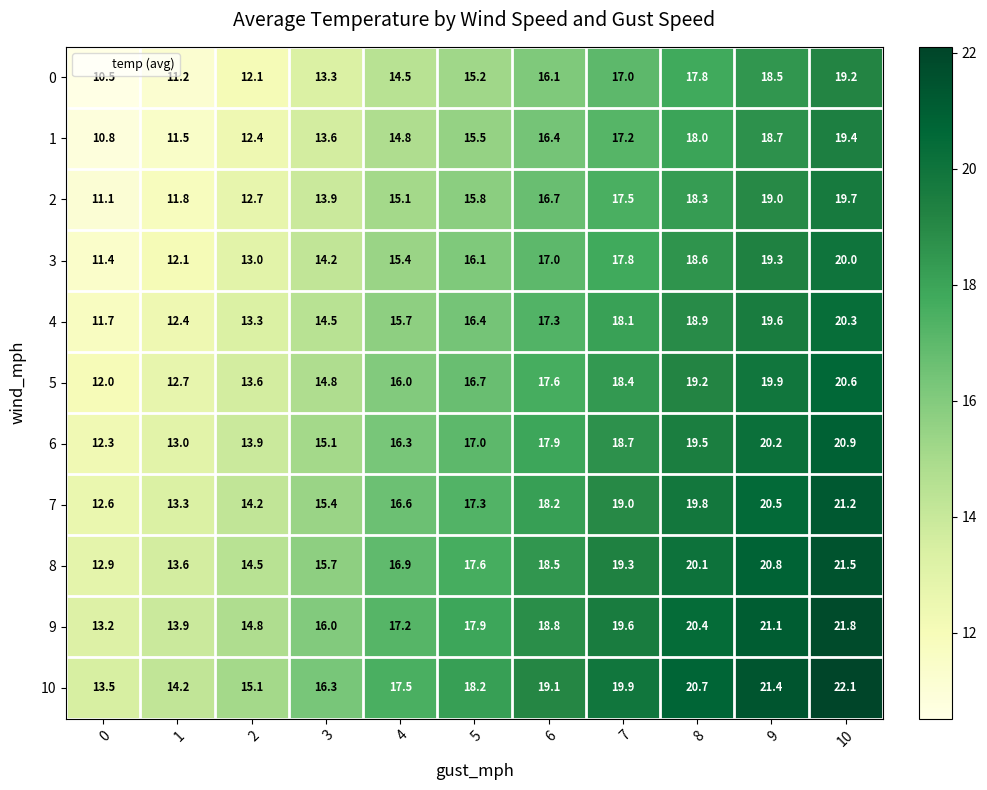

At which category does the chart reach its peak across all series?

10